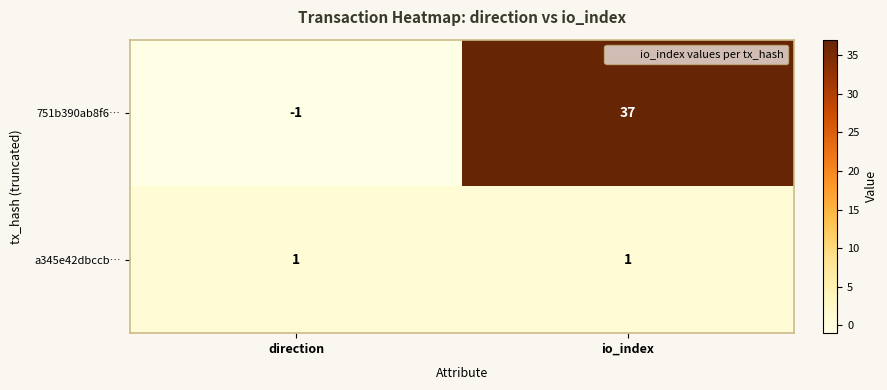

Where is 751b390ab8f6… nearest to the value 18?

direction